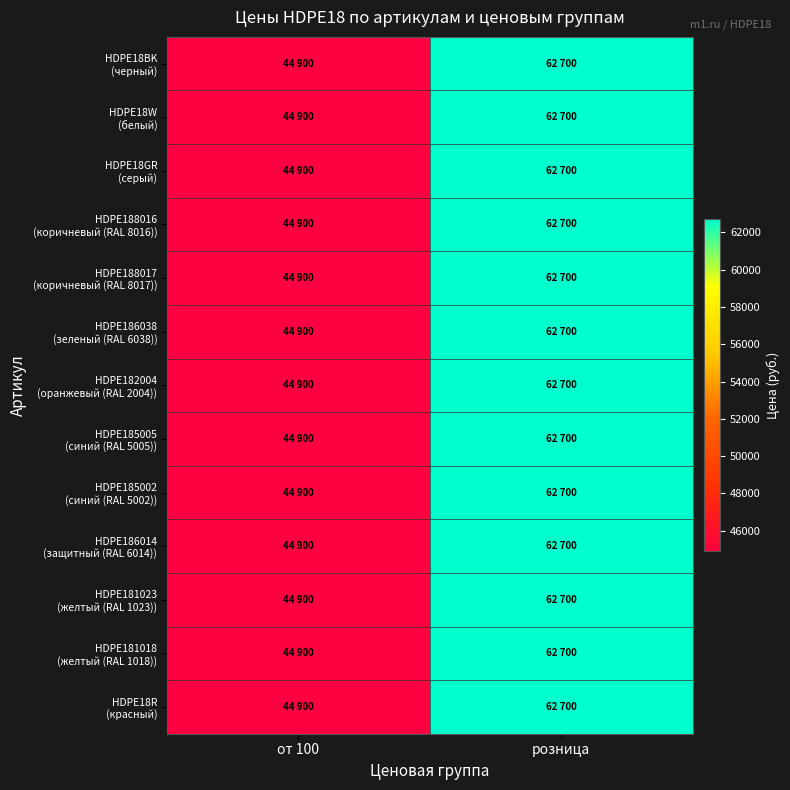

What is the total value across all series at от 100?

583700